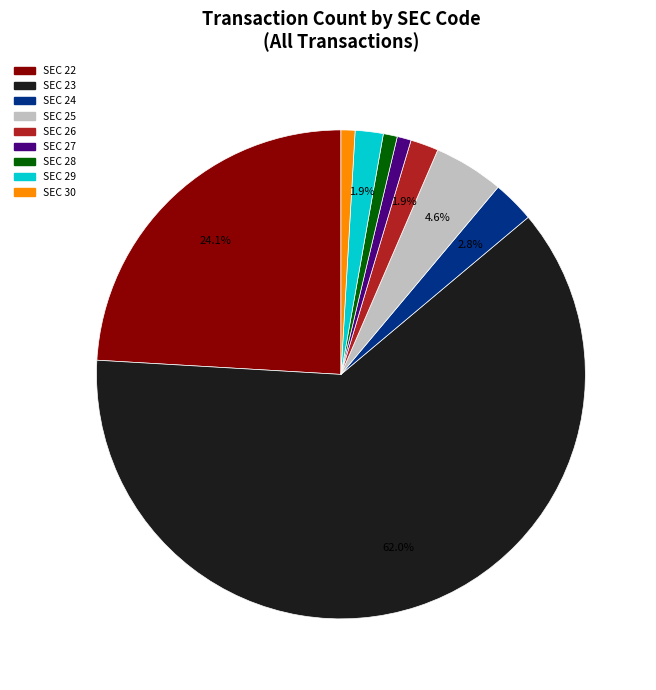

Count the number of slices in the pie.

9